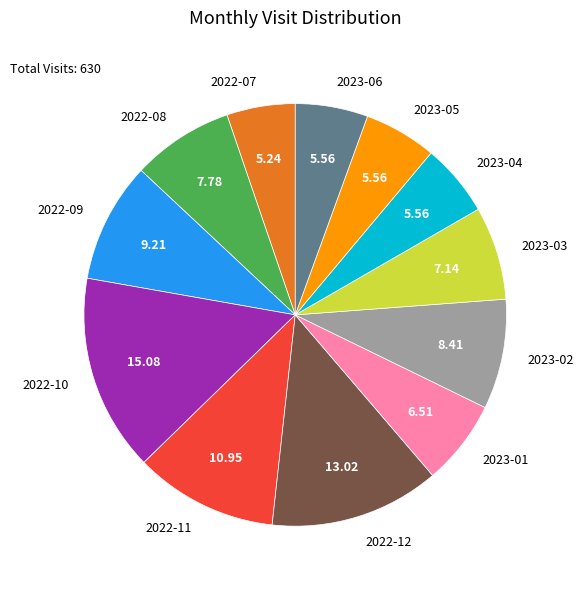

Which category has the biggest portion of the pie?

2022-10